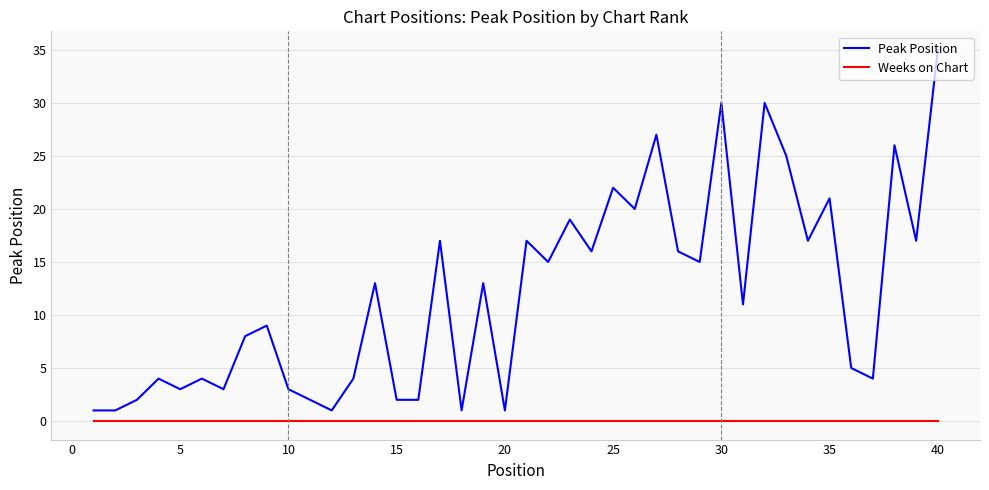

Which series has the largest total across all categories?

Peak Position